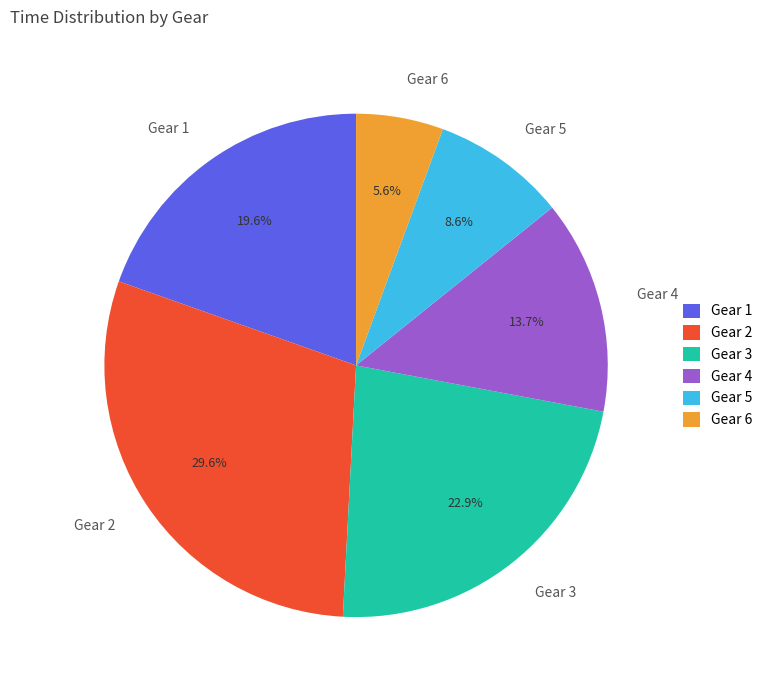

What is the total percentage of Gear 4 and Gear 6?

19.3%